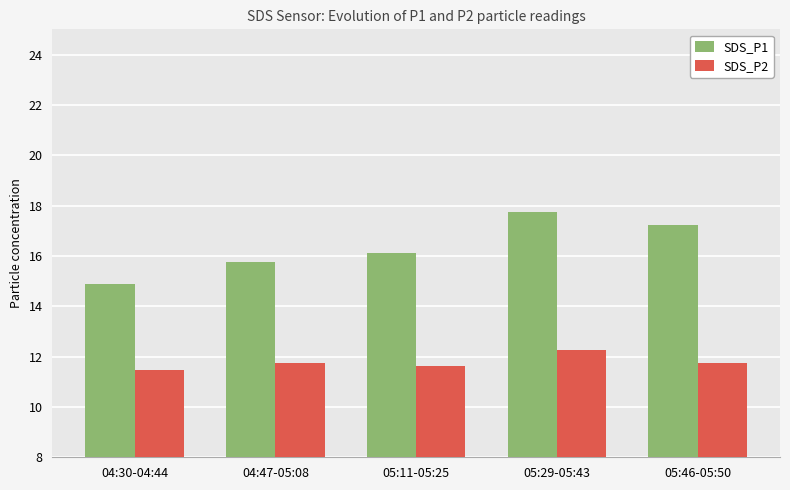

Reading left to right, list all the values displayed in this chart.

SDS_P1: 14.9	15.7	16.1	17.7	17.2
SDS_P2: 11.5	11.8	11.6	12.3	11.8